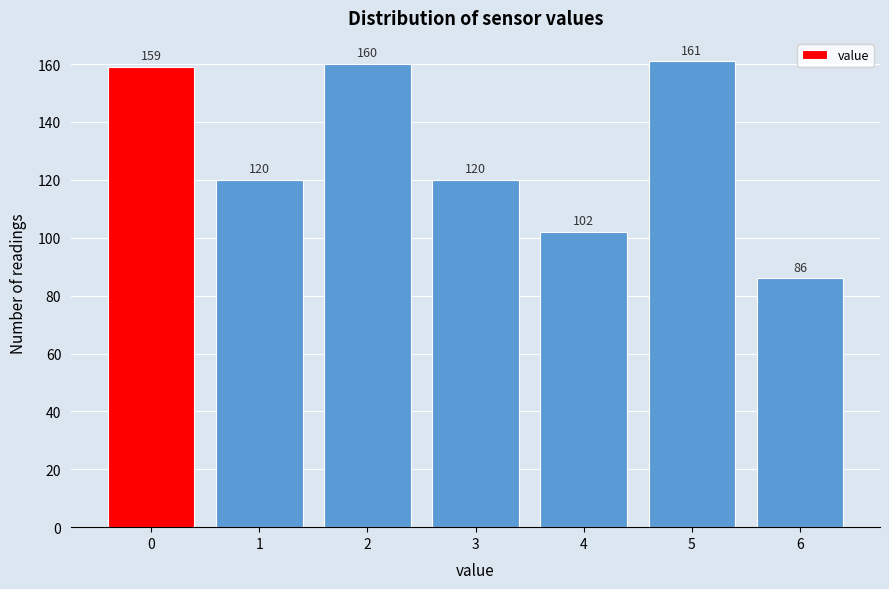

Reading left to right, what are all the values shown in this chart?

0=159	1=120	2=160	3=120	4=102	5=161	6=86